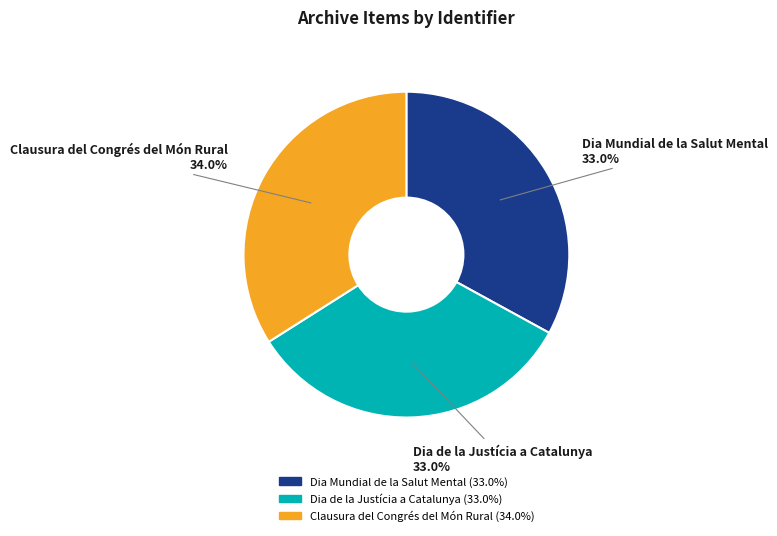

Which slice is the largest?

Clausura del Congrés del Món Rural